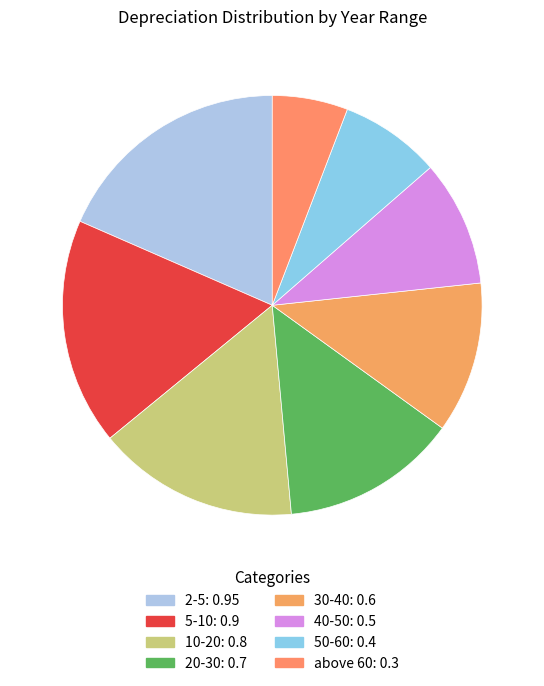

Rank the categories by value from lowest to highest.

above 60, 50-60, 40-50, 30-40, 20-30, 10-20, 5-10, 2-5